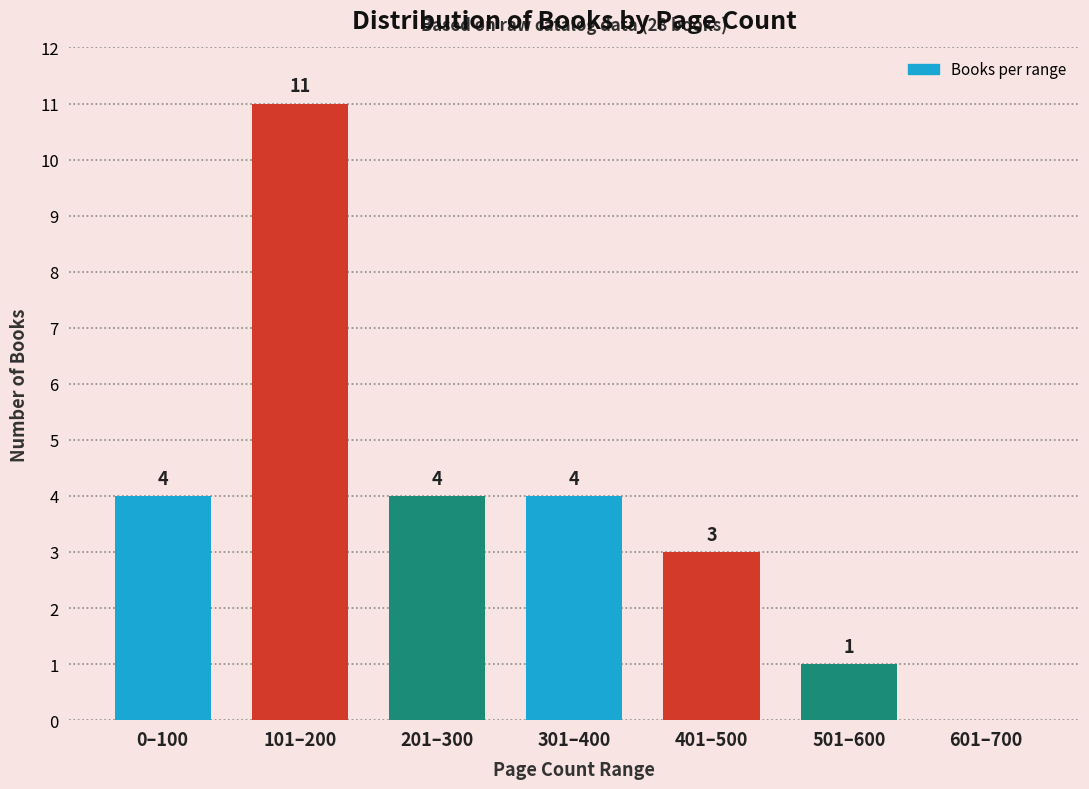

Reading right to left, extract all data points from this chart.

601–700=0	501–600=1	401–500=3	301–400=4	201–300=4	101–200=11	0–100=4